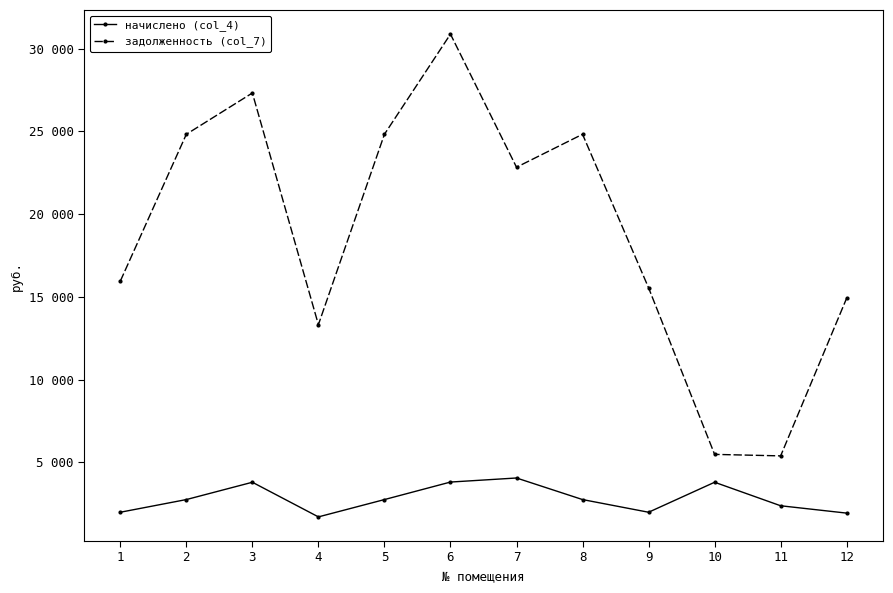

The задолженность (col_7) series shows 13510.8 at 7. True or false?

False